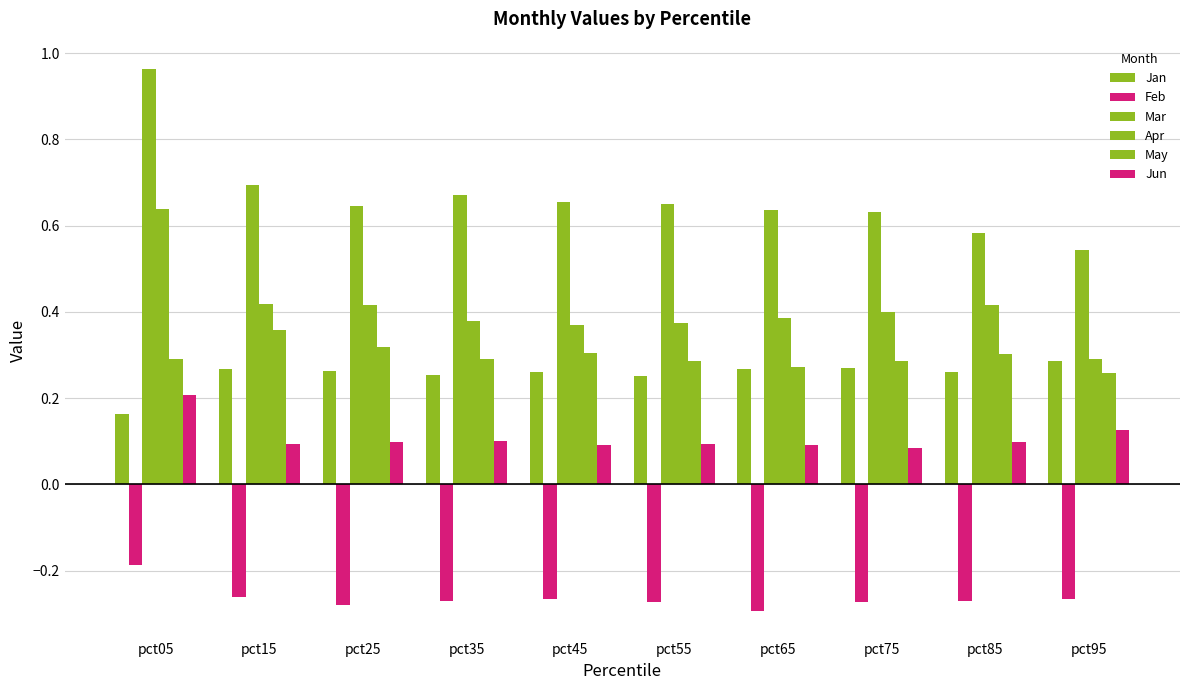

How many bars are there in each group?

6